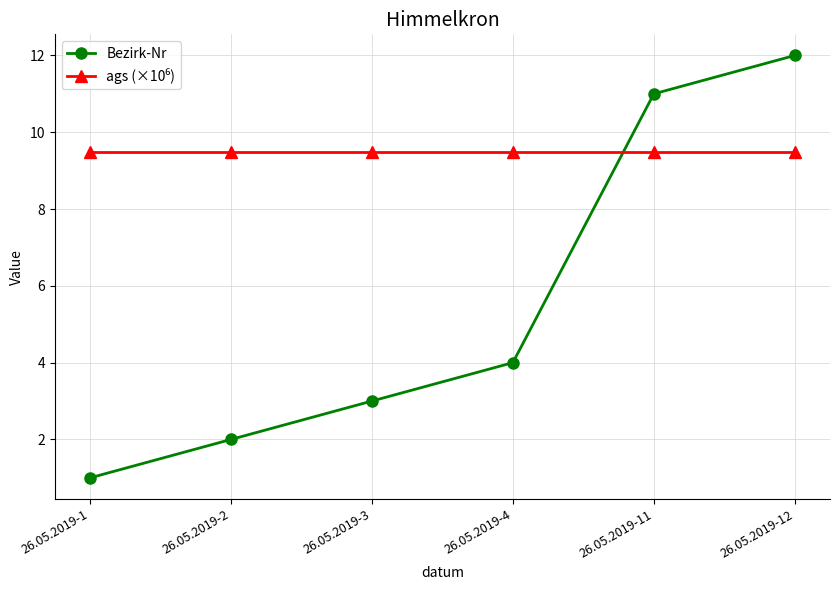

What is the highest value of the Bezirk-Nr series?

12.0